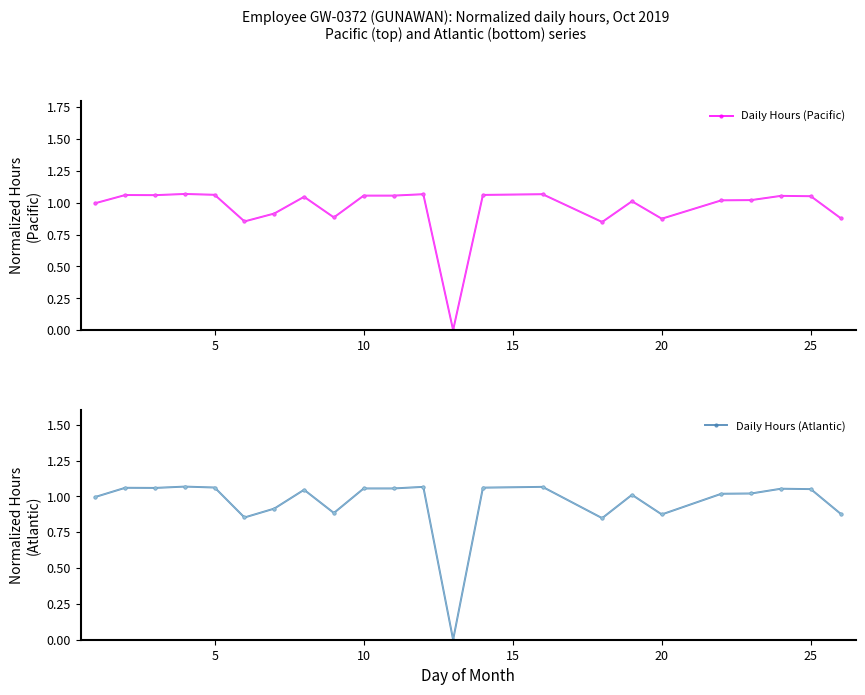

True or false: Daily Hours (Atlantic) has more than 1 interior local peaks.

True